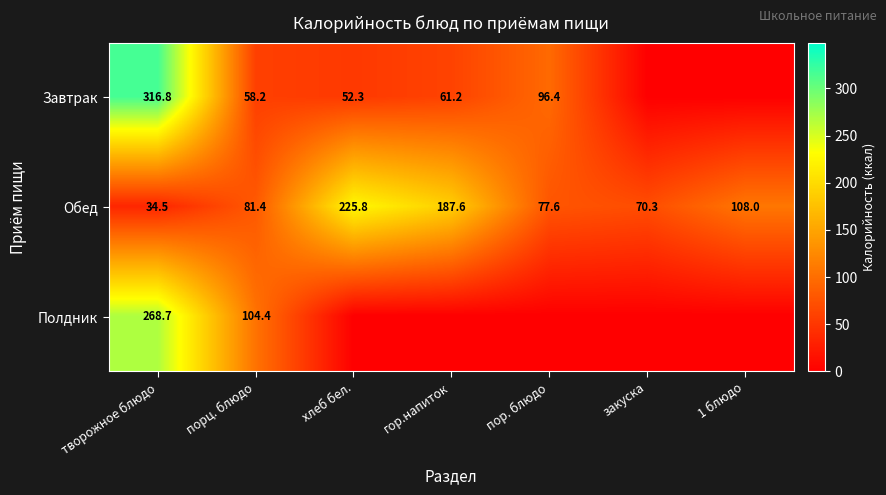

What is the sum of all Обед values?

785.2